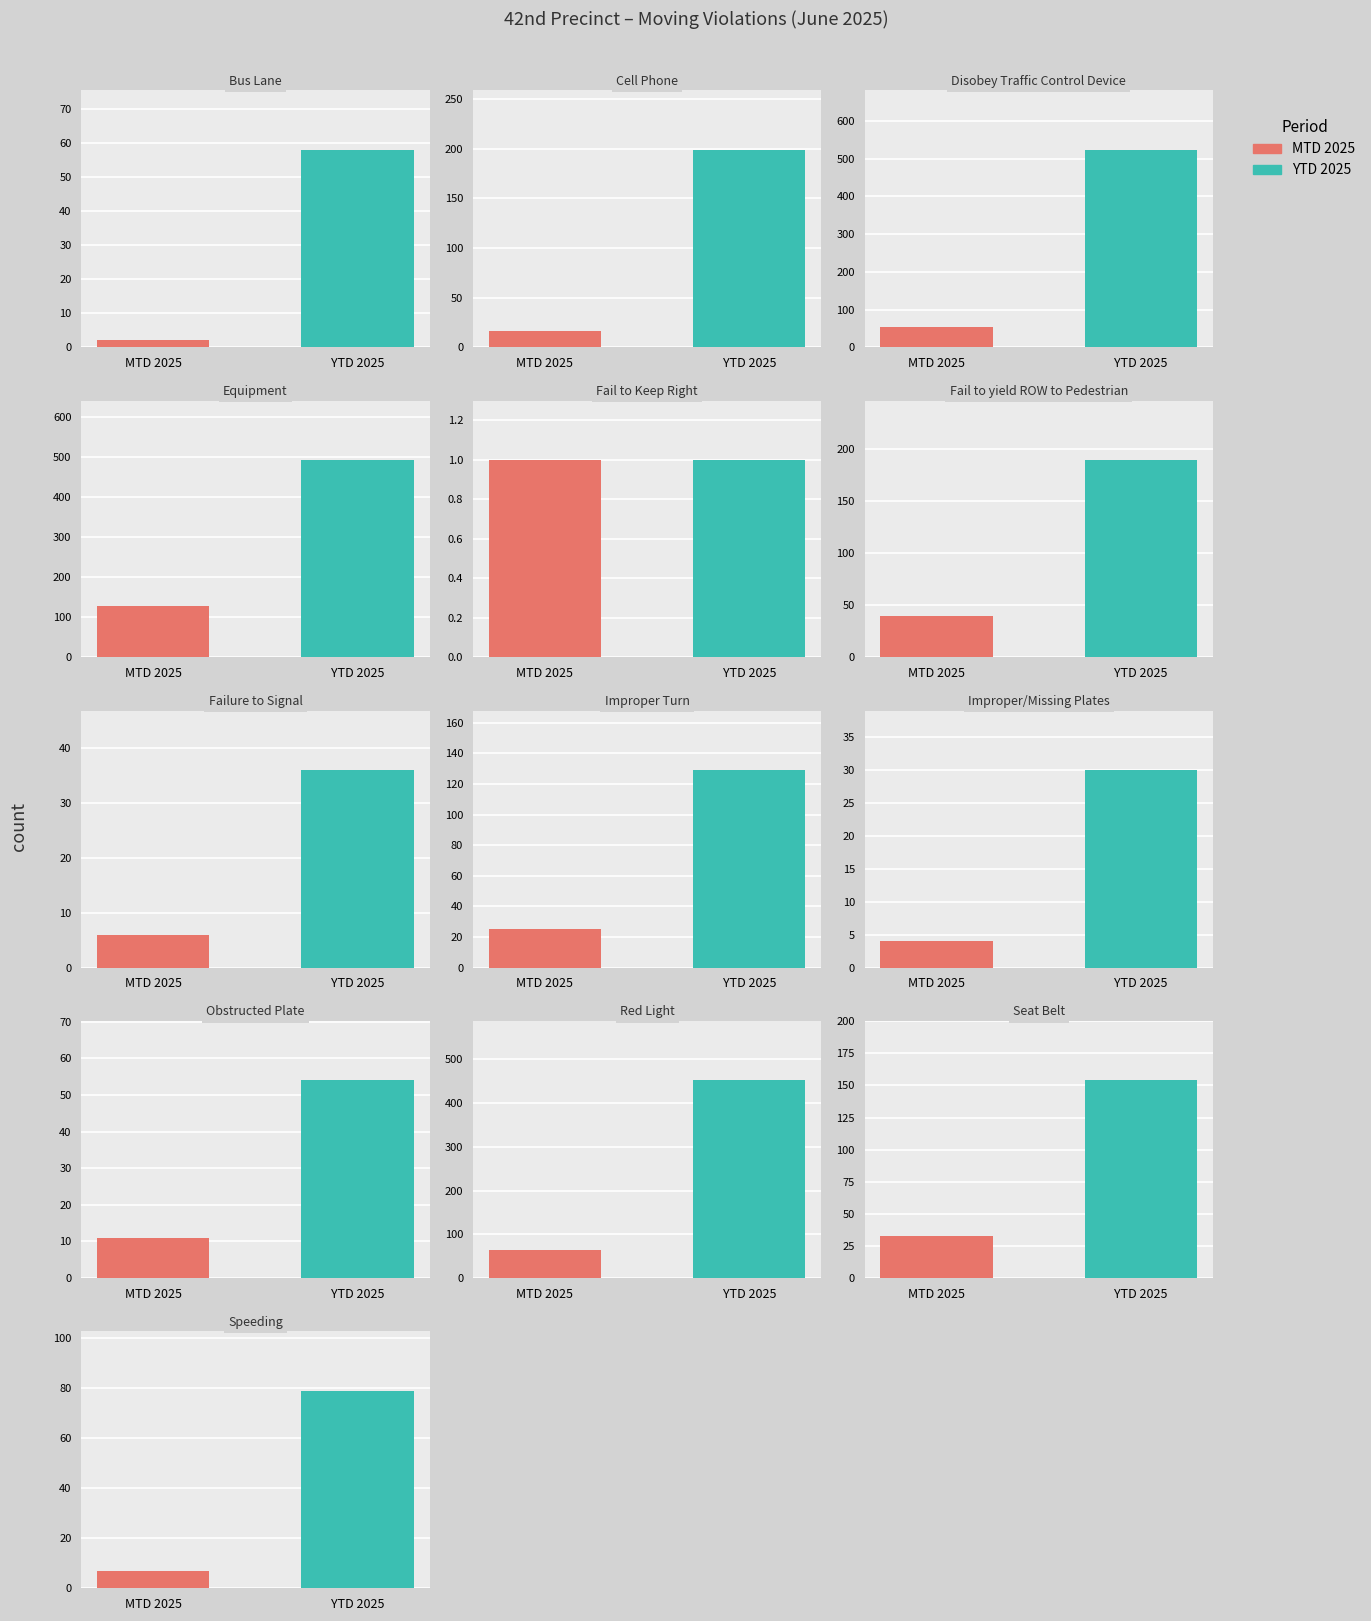

Does the chart contain any negative values?

No